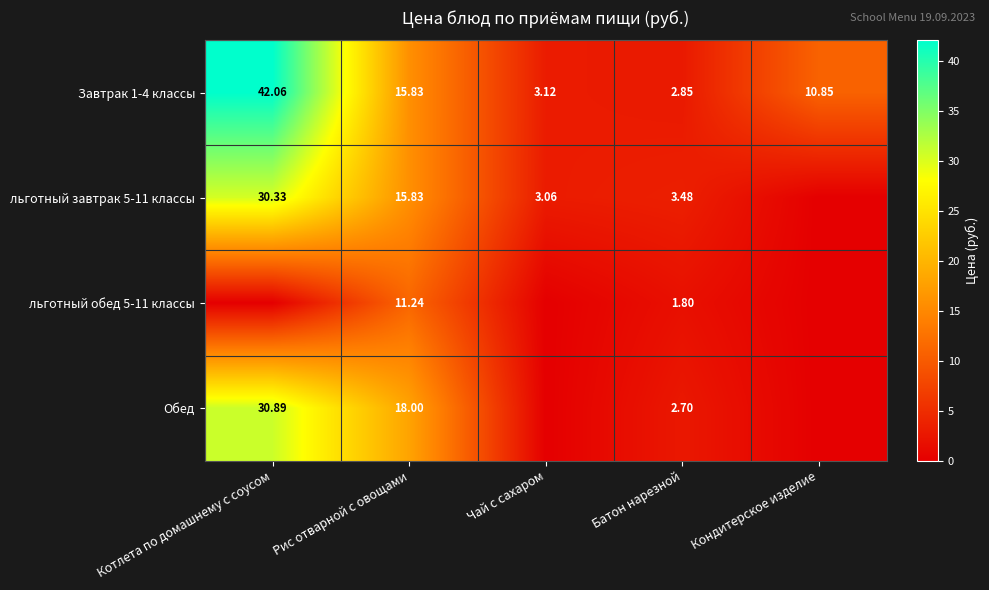

At which category is the sum across all series the highest?

Котлета по домашнему с соусом